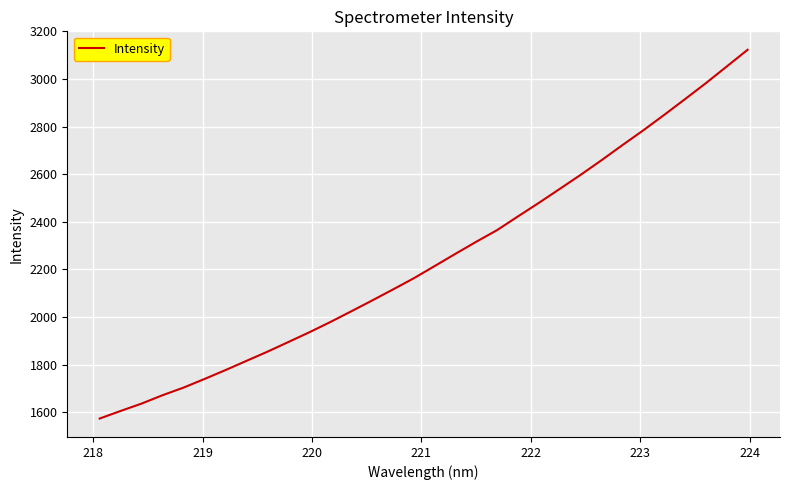

True or false: there are more than 2 points higher than both neighbors.

False